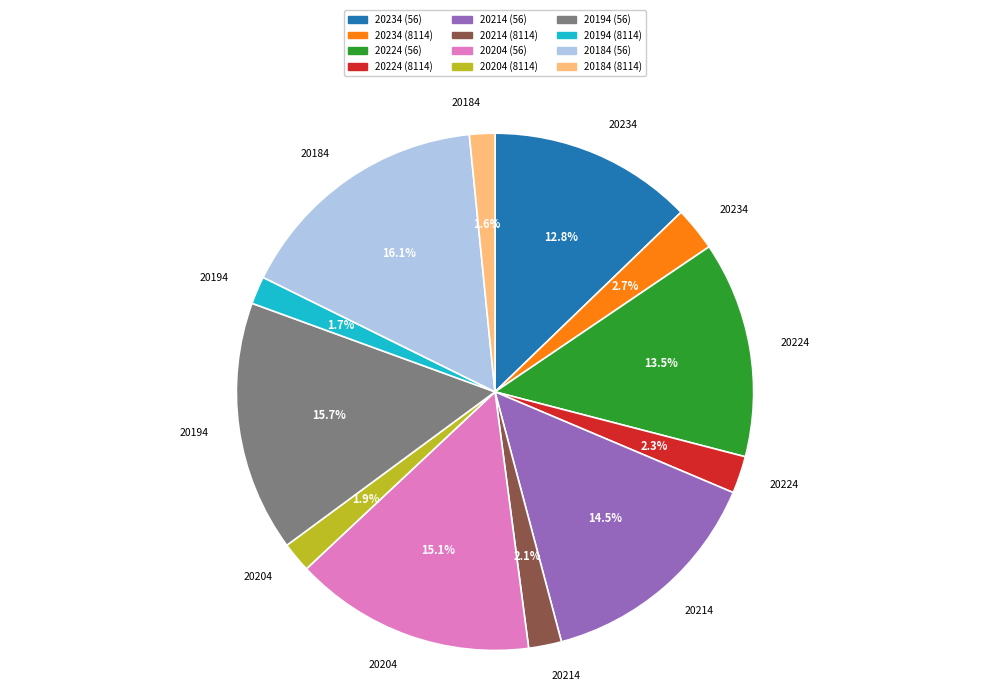

Is it true that 20184 (8114) is 2% of the pie?

True